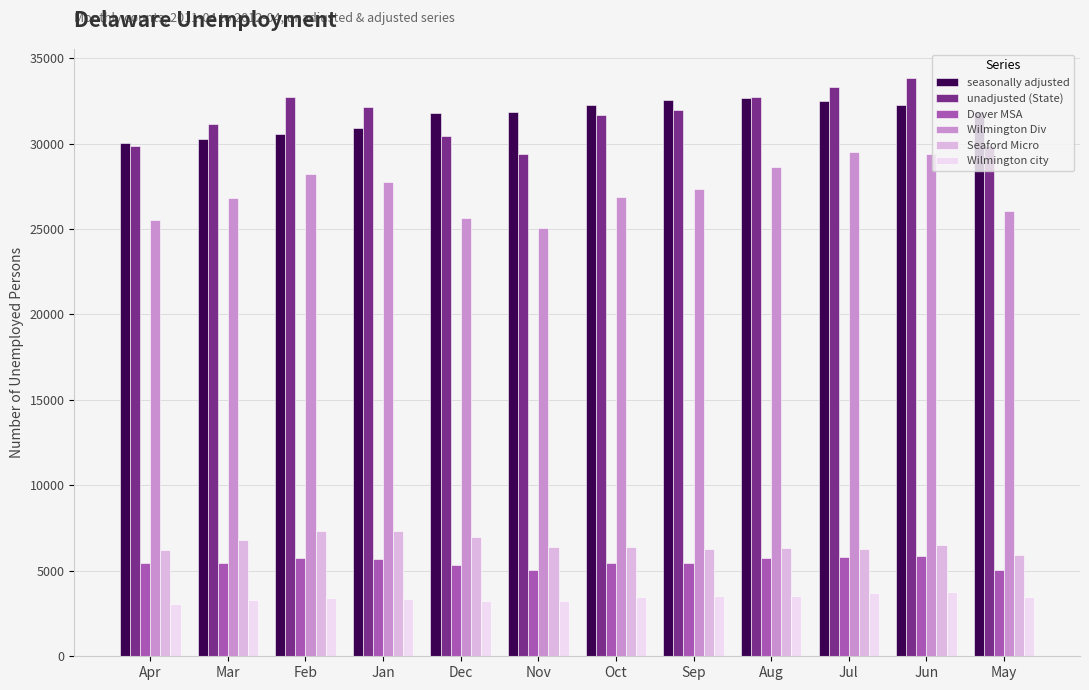

What is the total value across all series at Oct?

106148